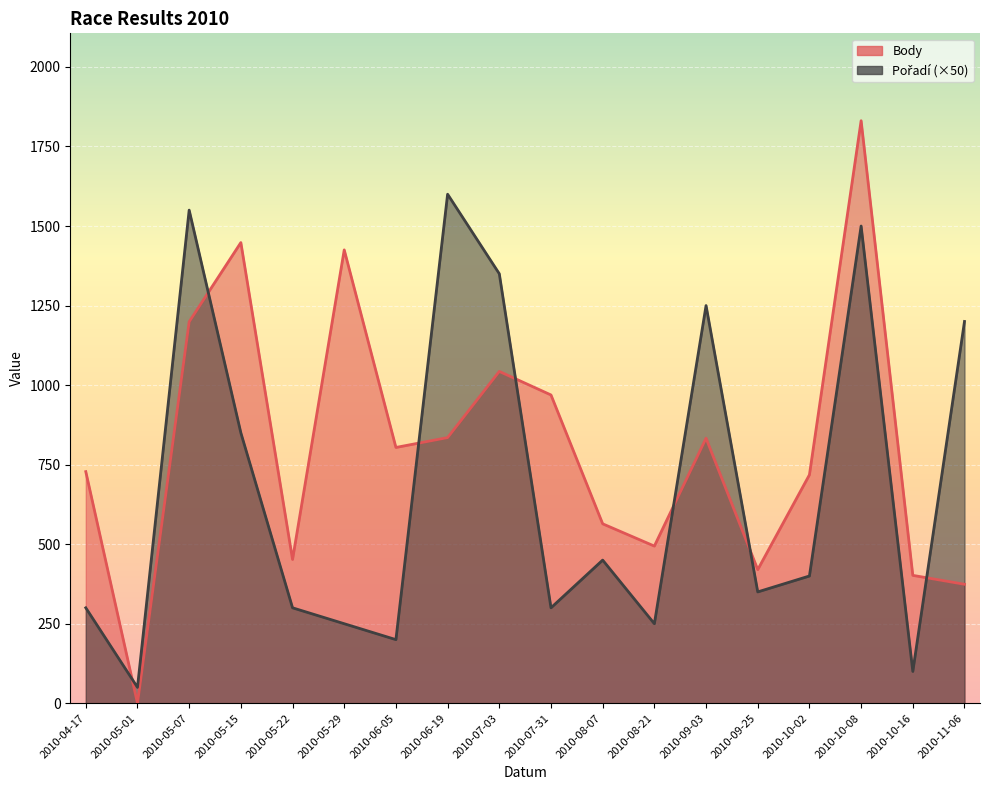

At which category does the chart reach its peak across all series?

2010-10-08